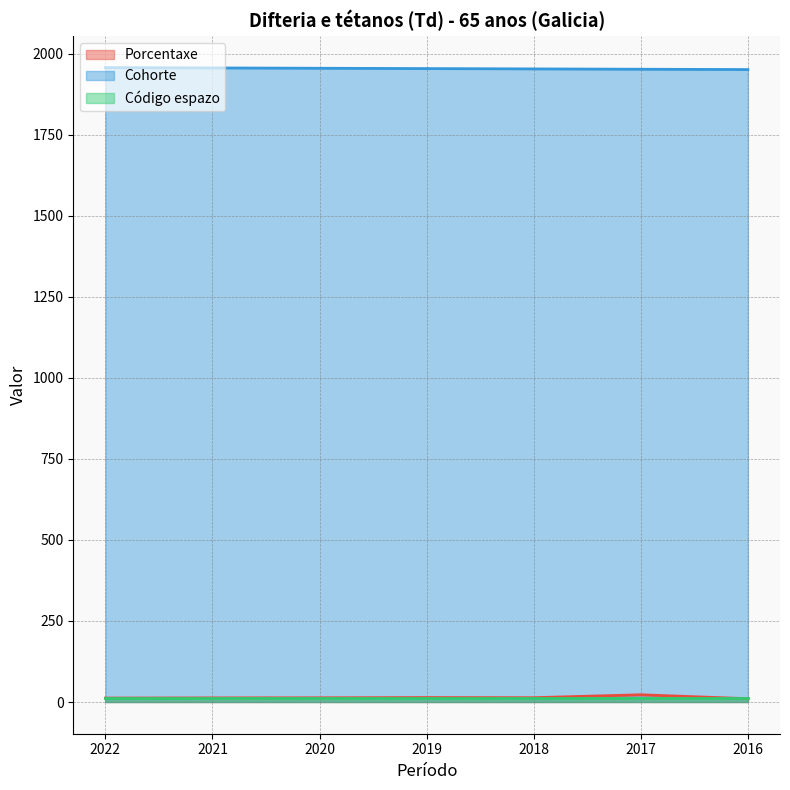

True or false: Porcentaxe and Cohorte intersect in this chart.

False